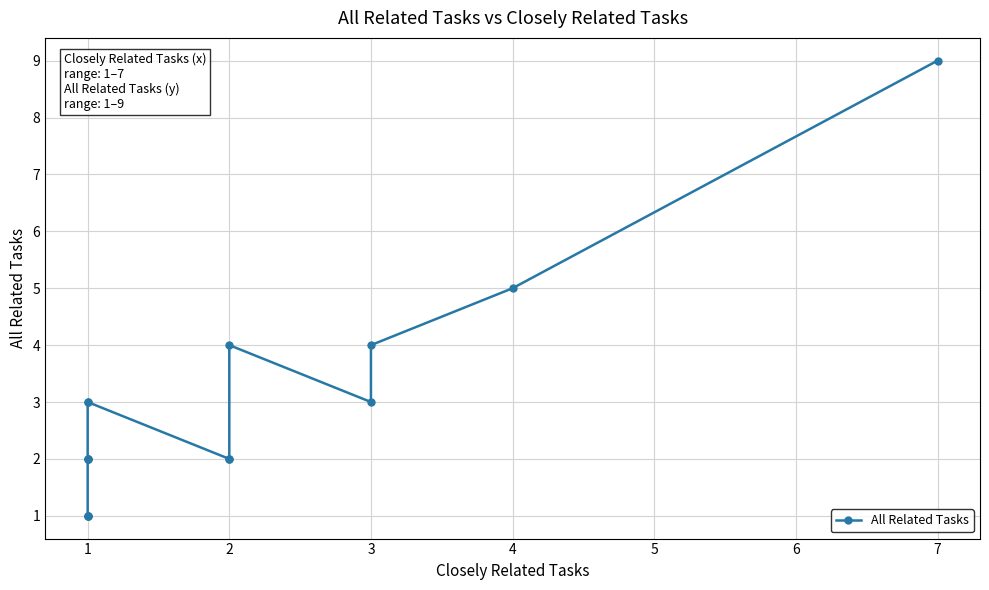

Rank the categories by value from lowest to highest.

1, 1, 1, 2, 2, 1, 1, 1, 3, 1, 1, 3, 2, 4, 7